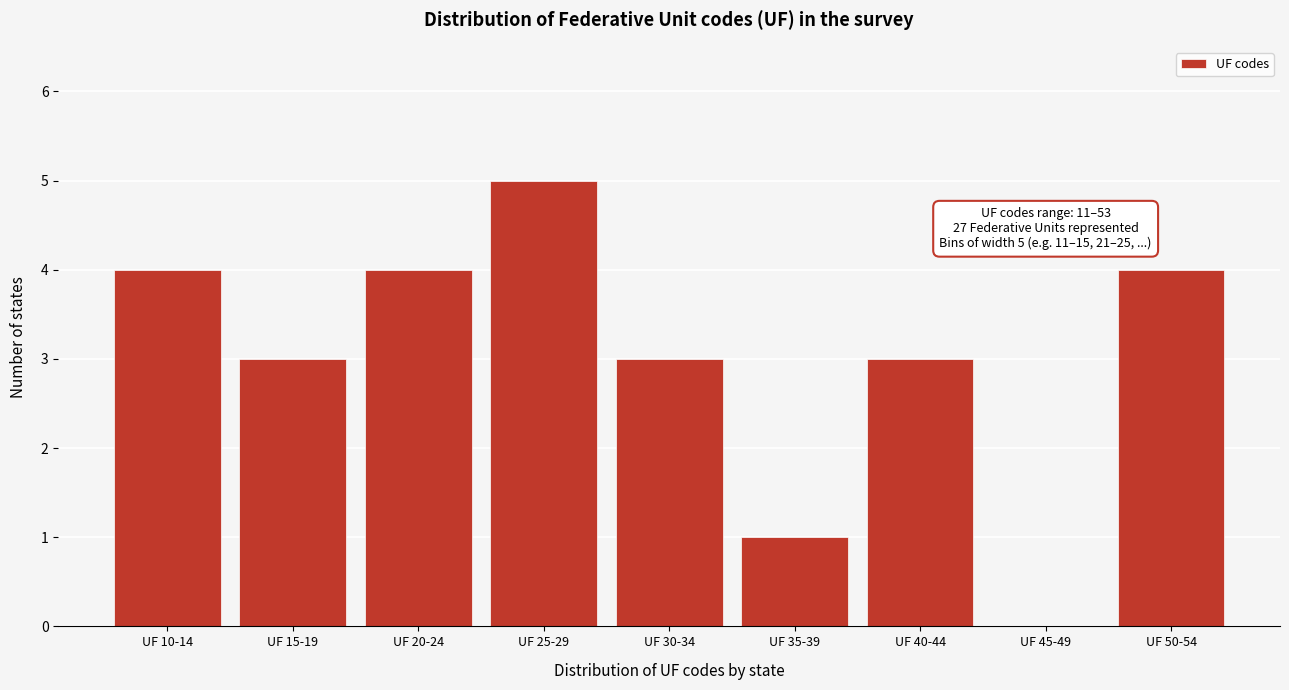

Reading left to right, extract all data points from this chart.

UF 10-14=4	UF 15-19=3	UF 20-24=4	UF 25-29=5	UF 30-34=3	UF 35-39=1	UF 40-44=3	UF 45-49=0	UF 50-54=4